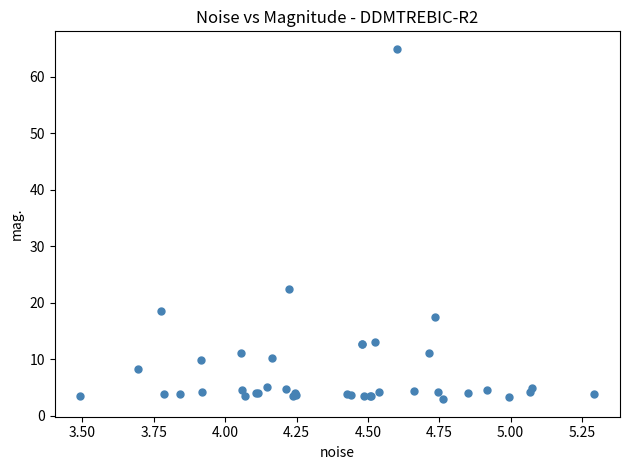

What Y value in the scatter plot is closest to 33?

22.3